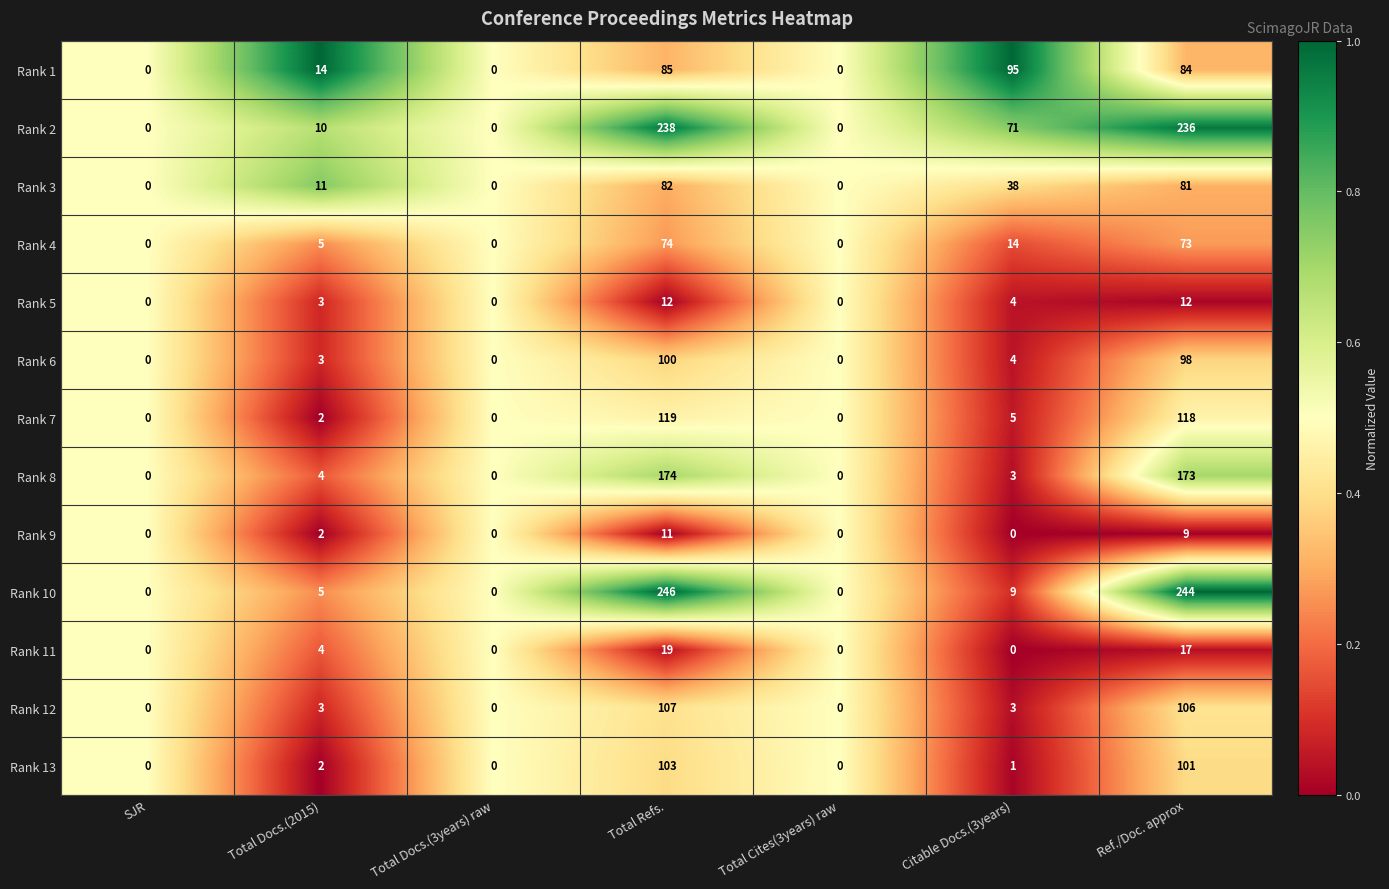

The value of Rank 8 at Total Docs.(2015) is 7. True or false?

False